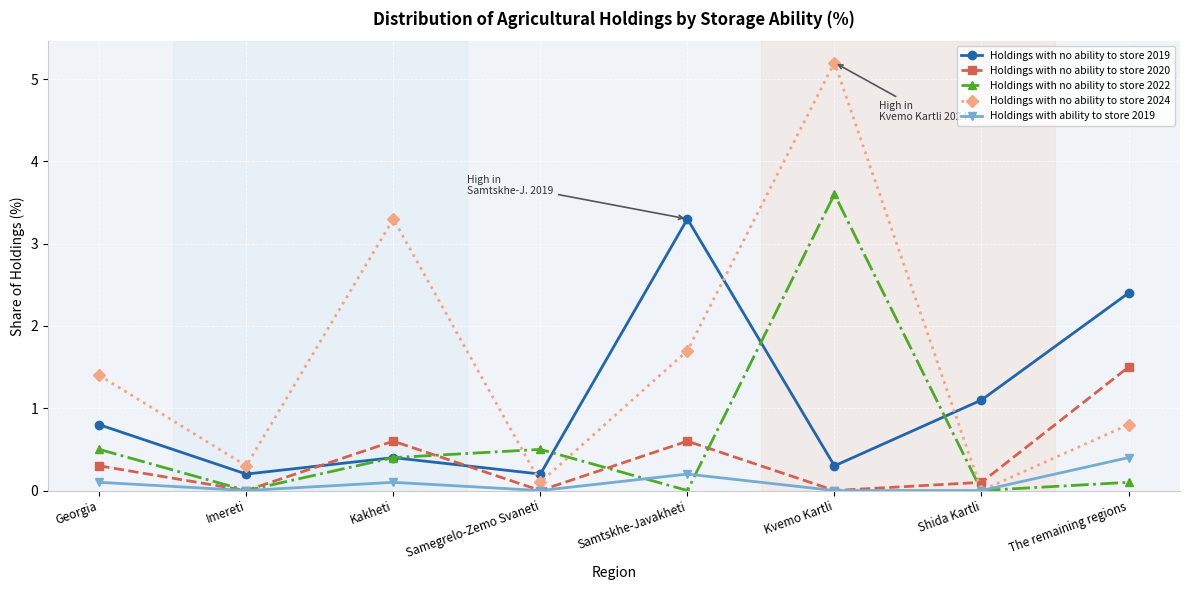

The value of Holdings with no ability to store 2020 at Kakheti is 0.6. True or false?

True